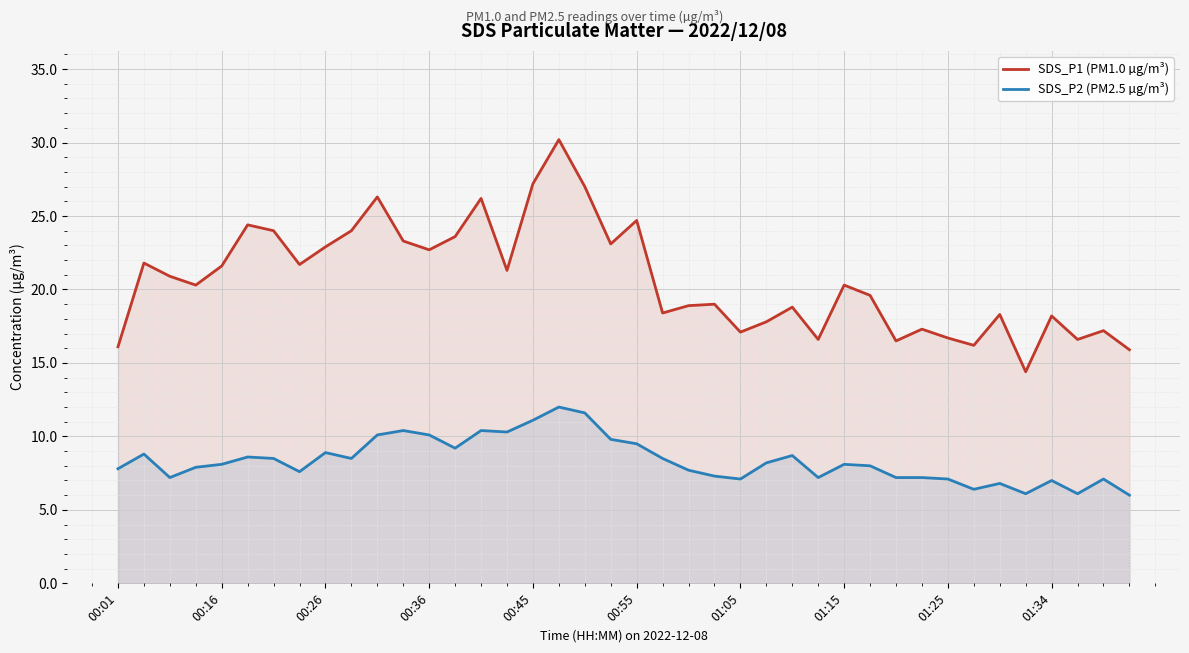

In SDS_P1 (PM1.0 µg/m³), how many points are higher than both neighbors (excluding endpoints)?

13